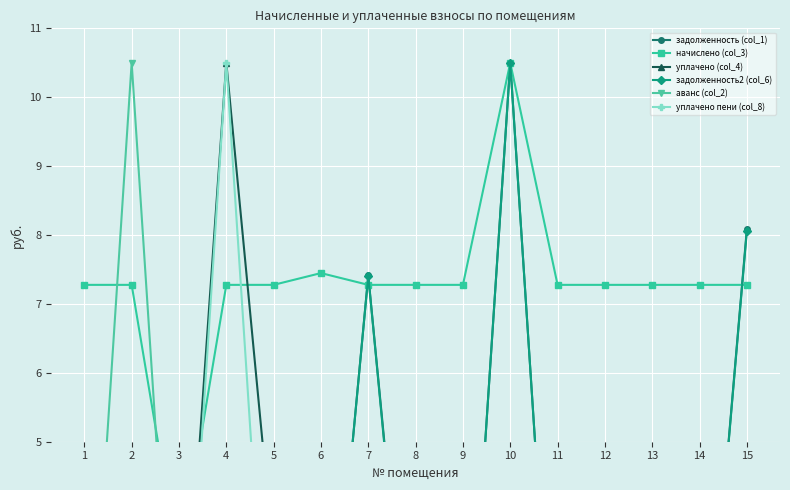

Which label corresponds to the smallest value in the chart?

2